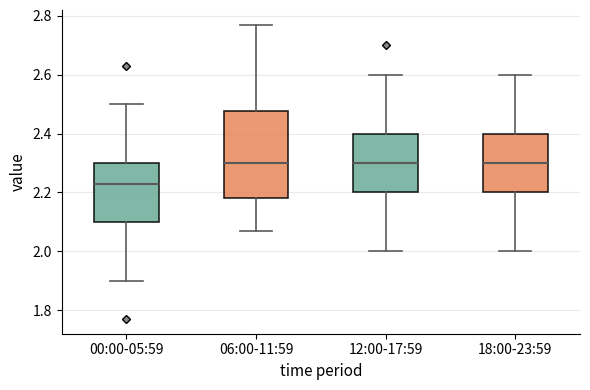

Where does the median line of the box for 00:00-05:59 sit on the y-axis? The values are not printed on the chart, so give them approximately, as read against the axis.

2.24